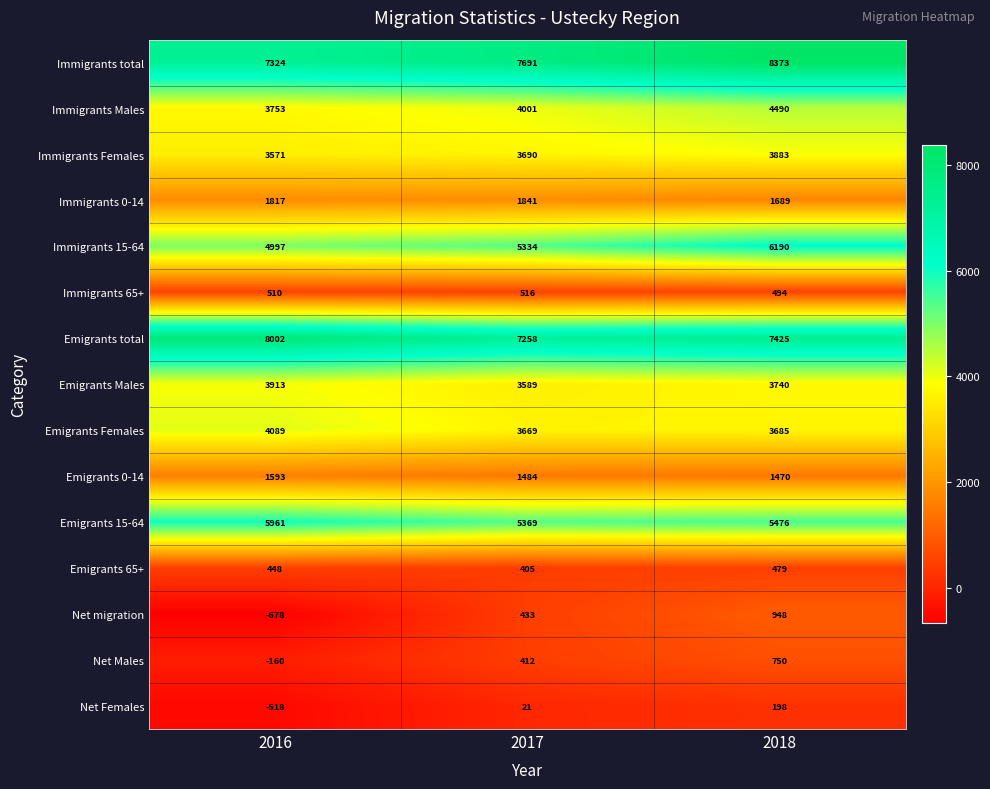

What is the sum of the Immigrants total values at 2018 and 2017?

16064